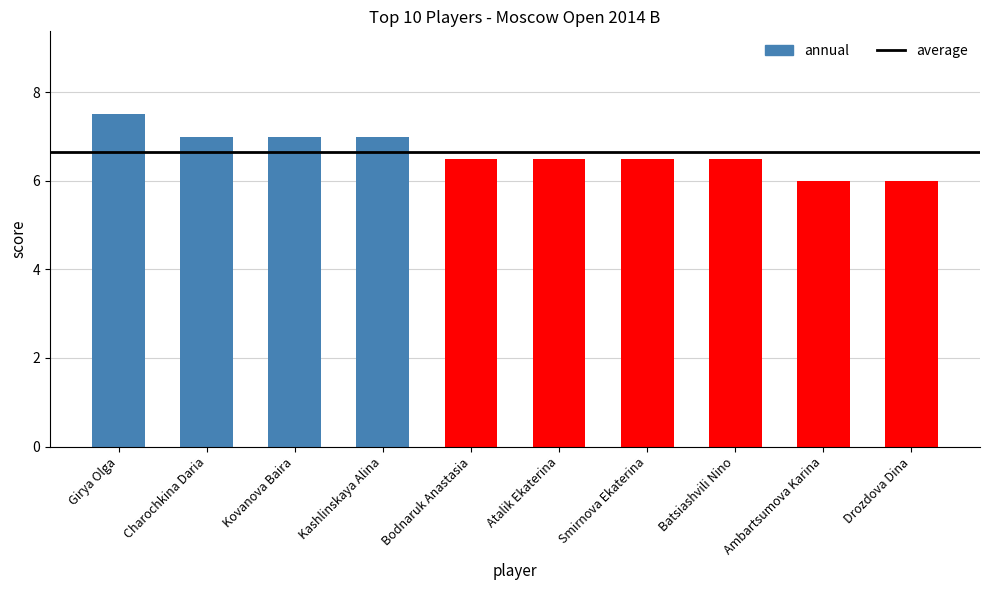

What is the maximum value shown in the chart?

7.5